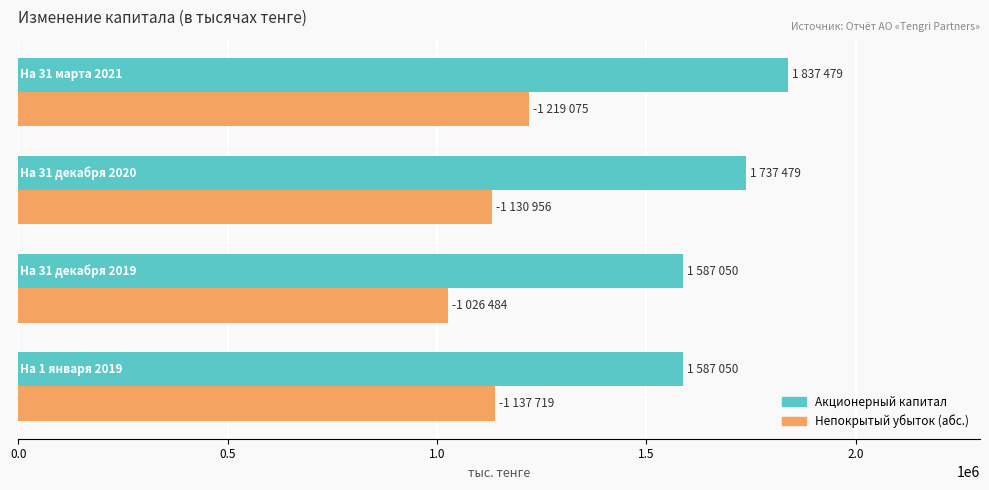

What is the smallest value displayed?

1026484